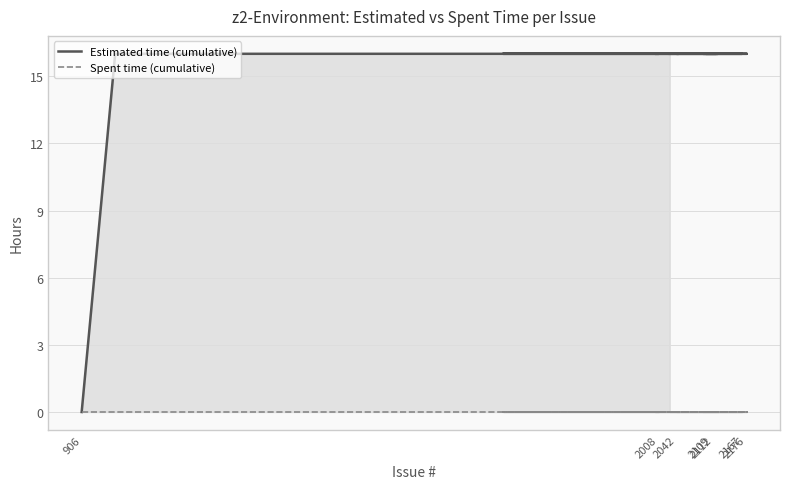

Which series has the widest spread of values?

Estimated time (cumulative)